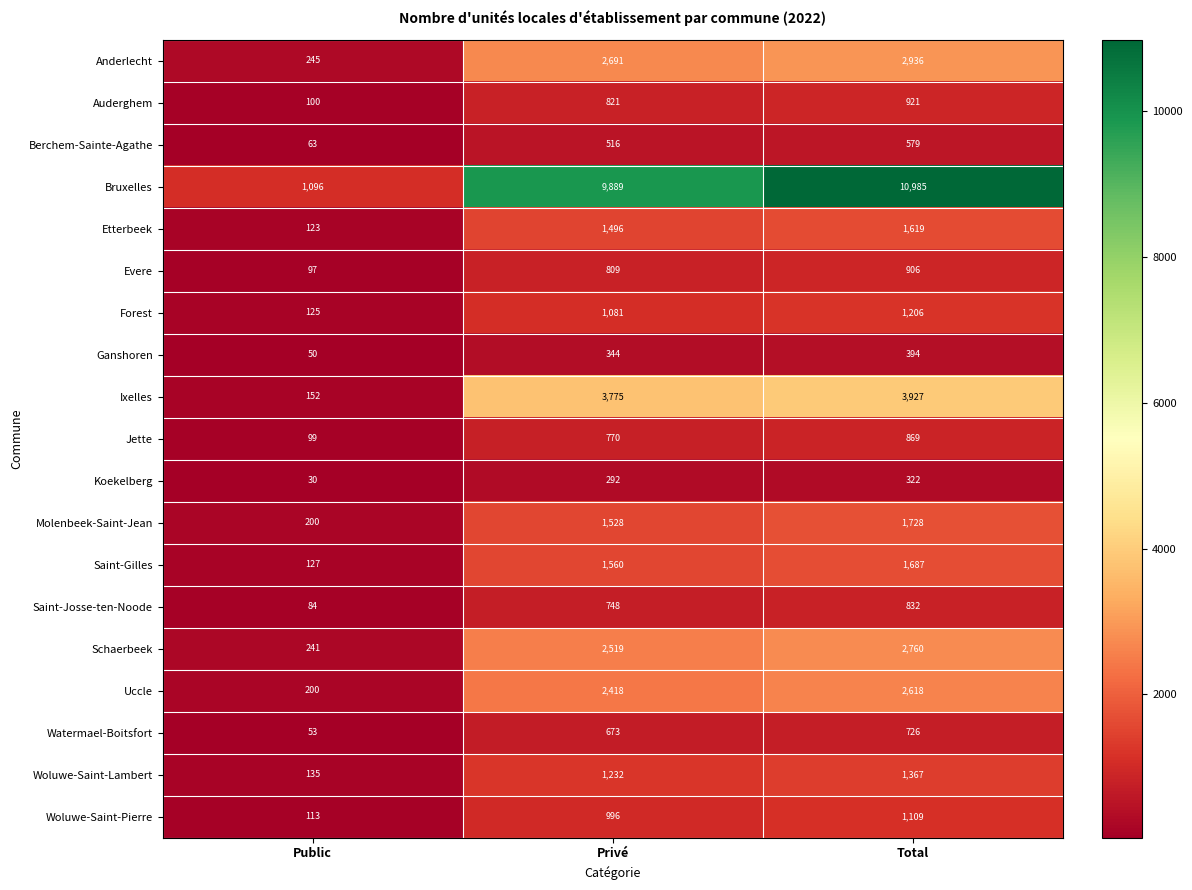

Which series has the largest total across all categories?

Bruxelles